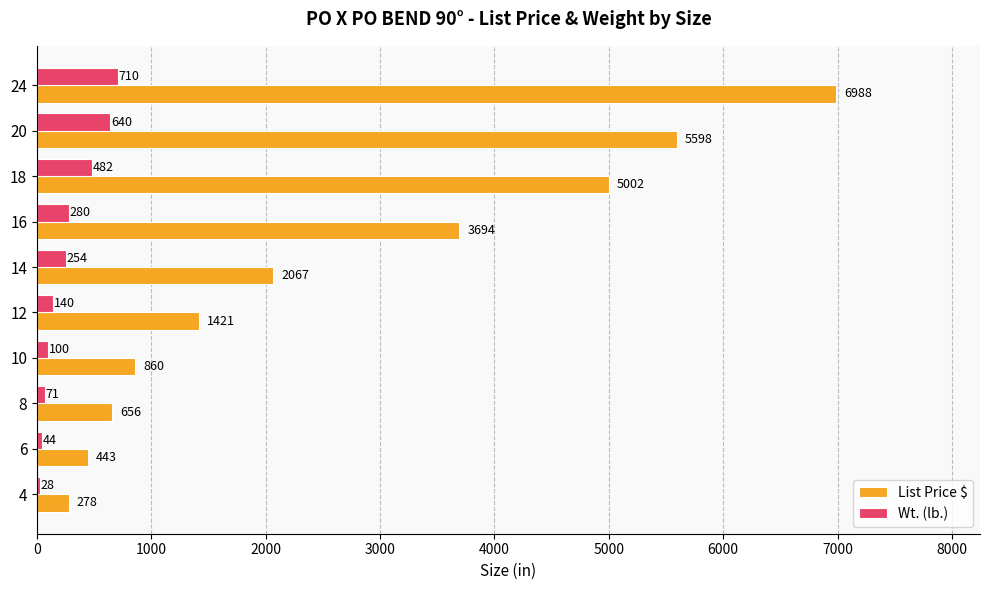

What is the total value across all series at 10?

960